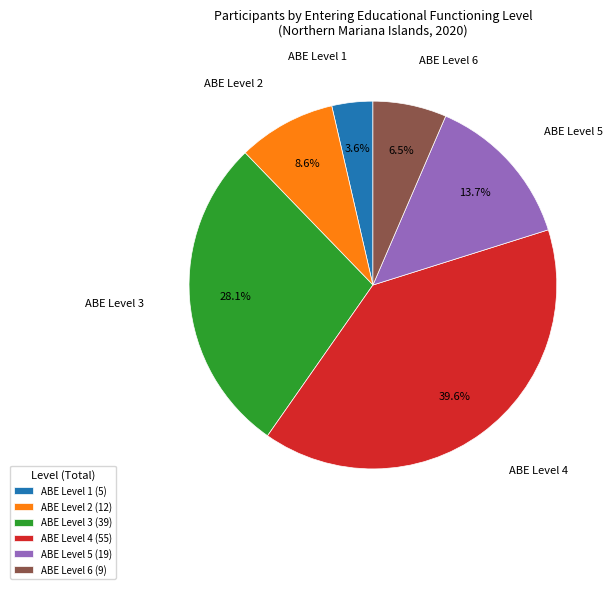

What is the ratio of the value at ABE Level 2 to the value at ABE Level 3?

0.3